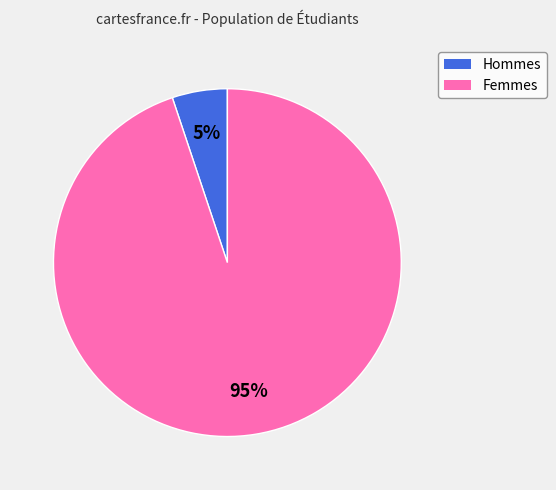

To the nearest percent, what is the difference between the largest and smallest slice percentages?

90%